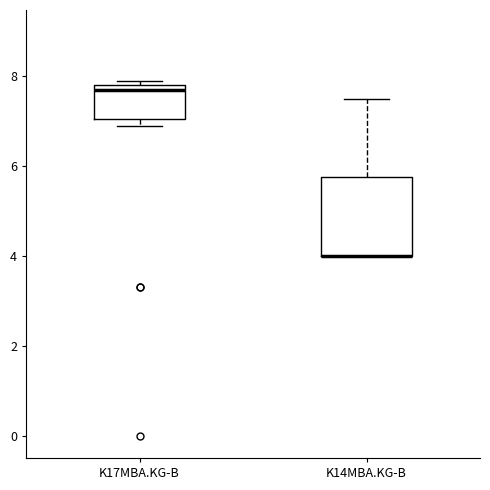

Reading left to right, transcribe this box plot: for each box, give where its median line is, the range the box spans, and where its two whiskers end, as read against the y-axis. The values are not printed on the chart, so give them approximately, as read against the axis.

K17MBA.KG-B: median 7.8 (just below the box's upper edge), box 7.0 to 7.8, whiskers 7.0 (just below the box's lower edge) to 8.0
K14MBA.KG-B: median 4.0 (drawn on the box's lower edge), box 4.0 to 5.8, whiskers 4.0 to 7.6